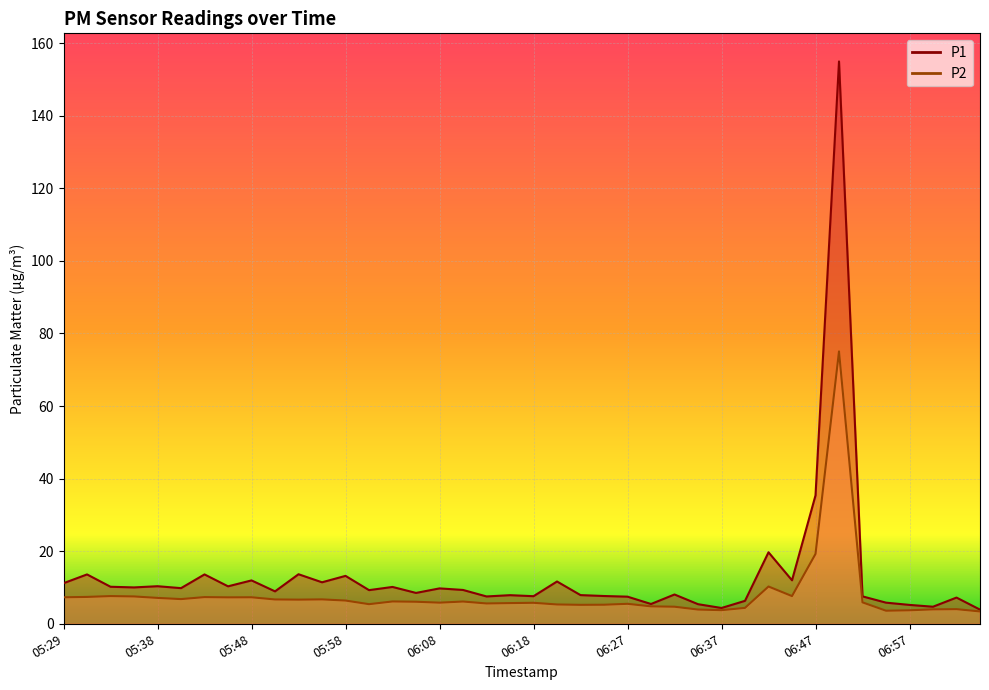

Which label corresponds to the largest value in the chart?

06:49